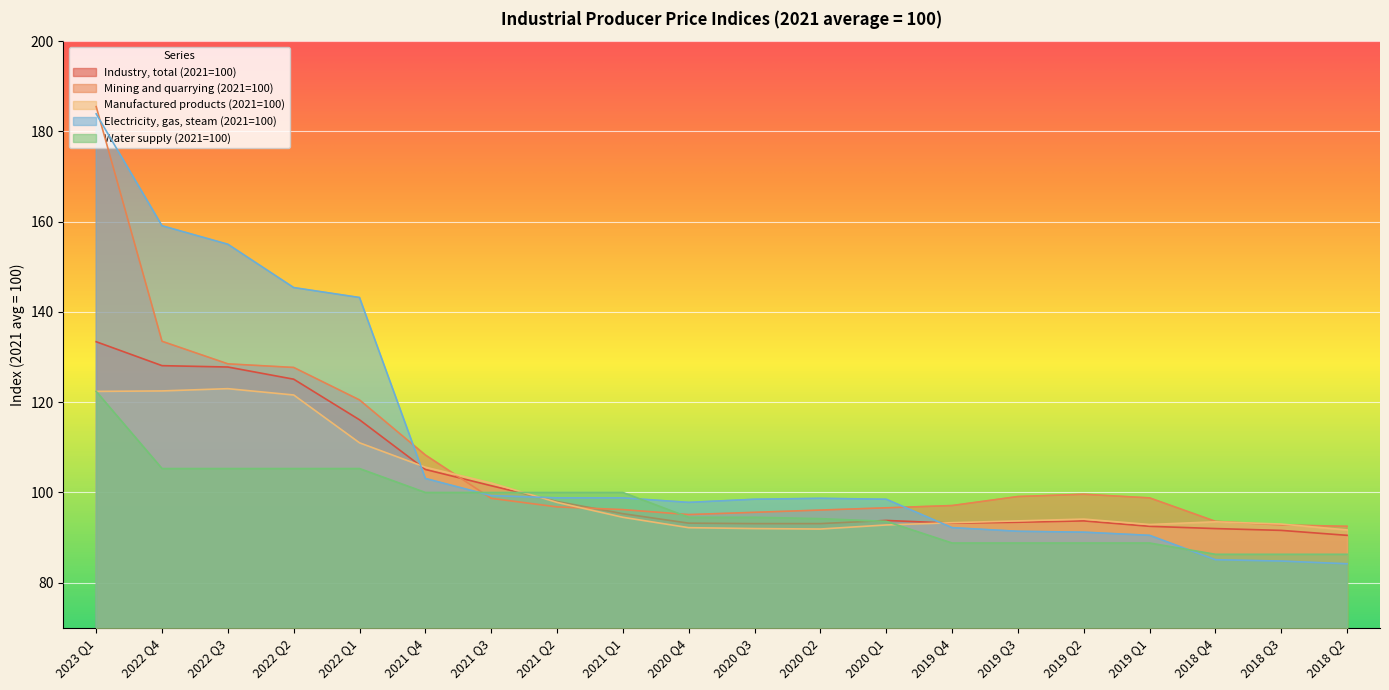

What is the approximate value of Manufactured products (2021=100) at 2020 Q4?

92.2